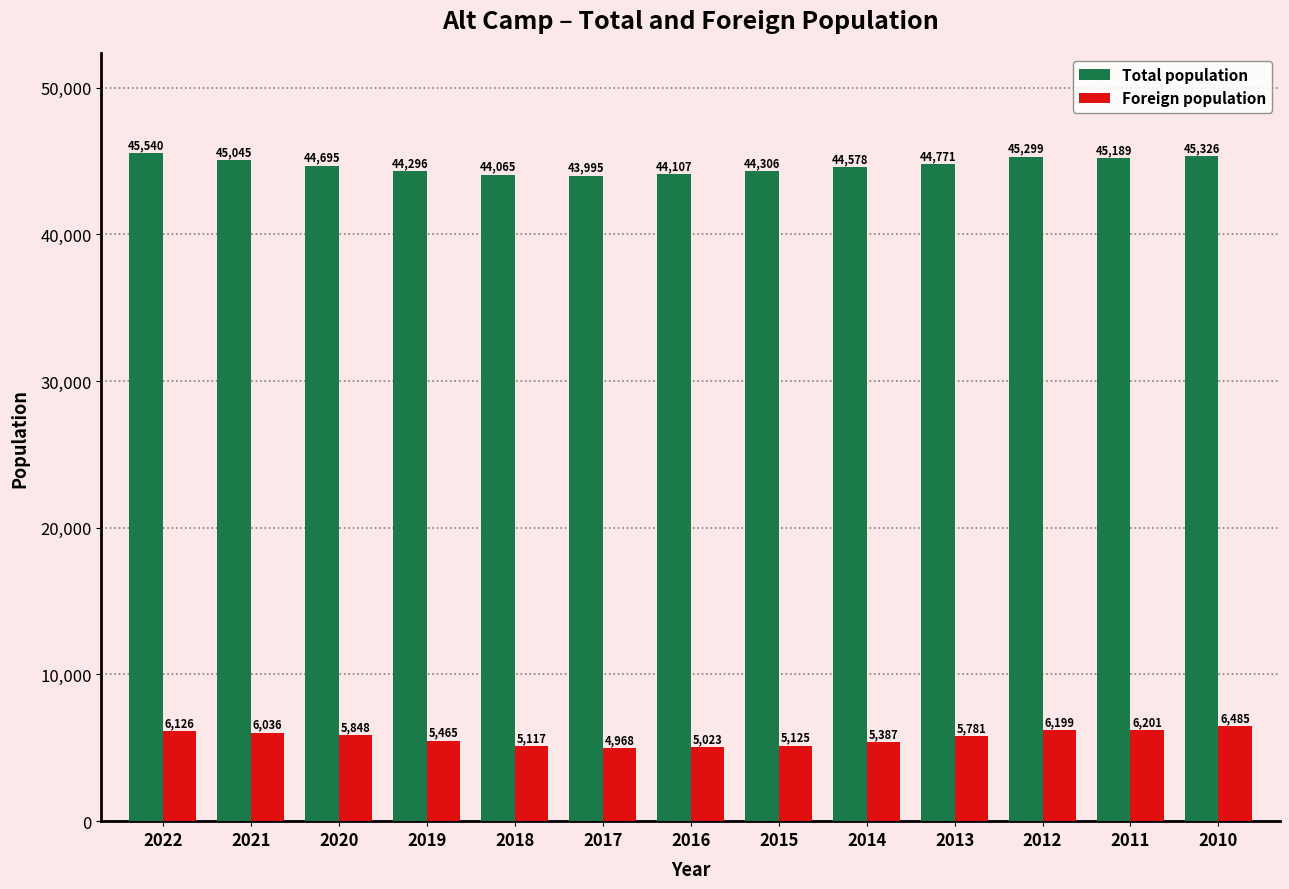

What is the average value of the Foreign population series?

5674